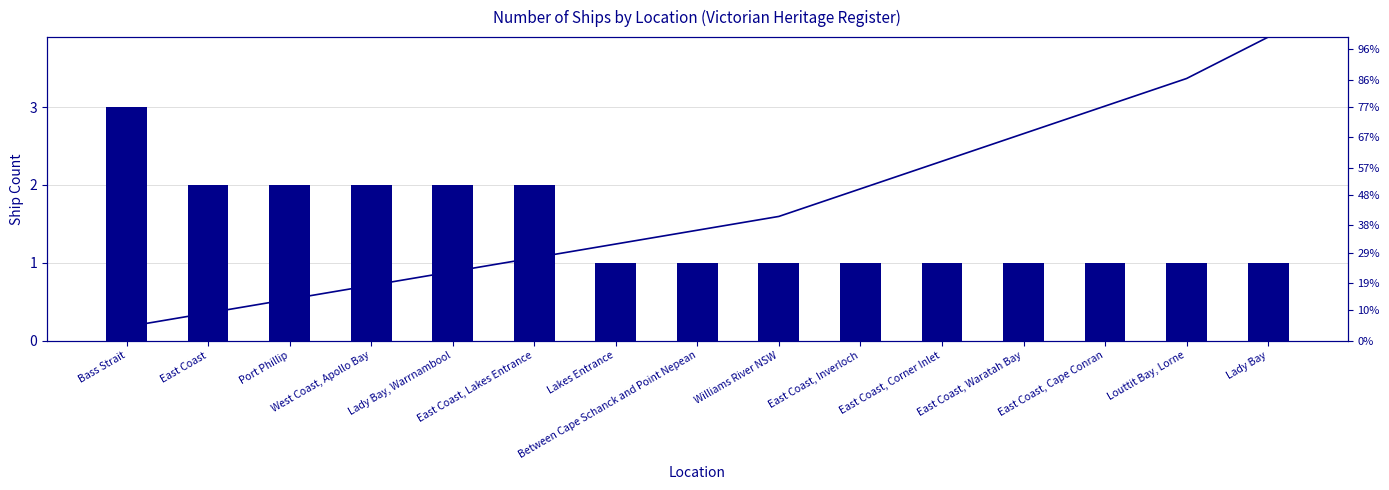

Between Bass Strait and East Coast, Corner Inlet, which series saw the biggest shift?

Cumulative %